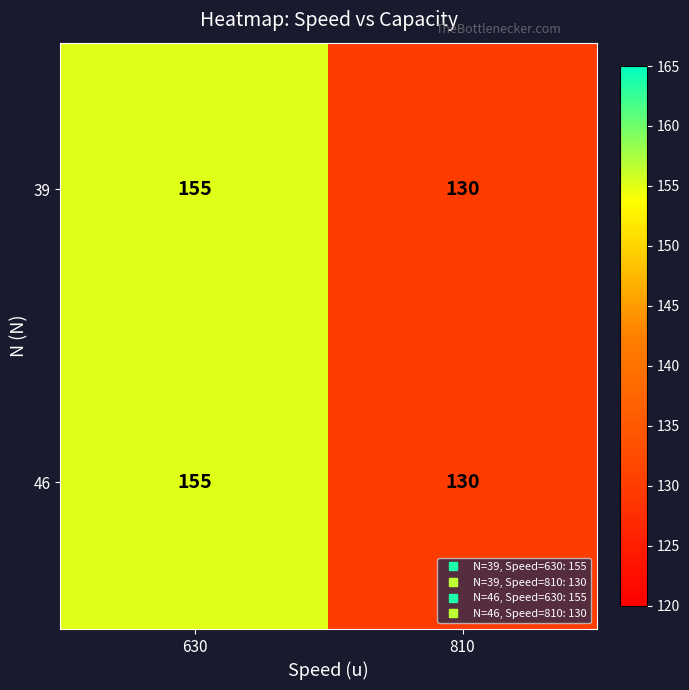

What is the difference between the 39 values at 810 and 630?

25